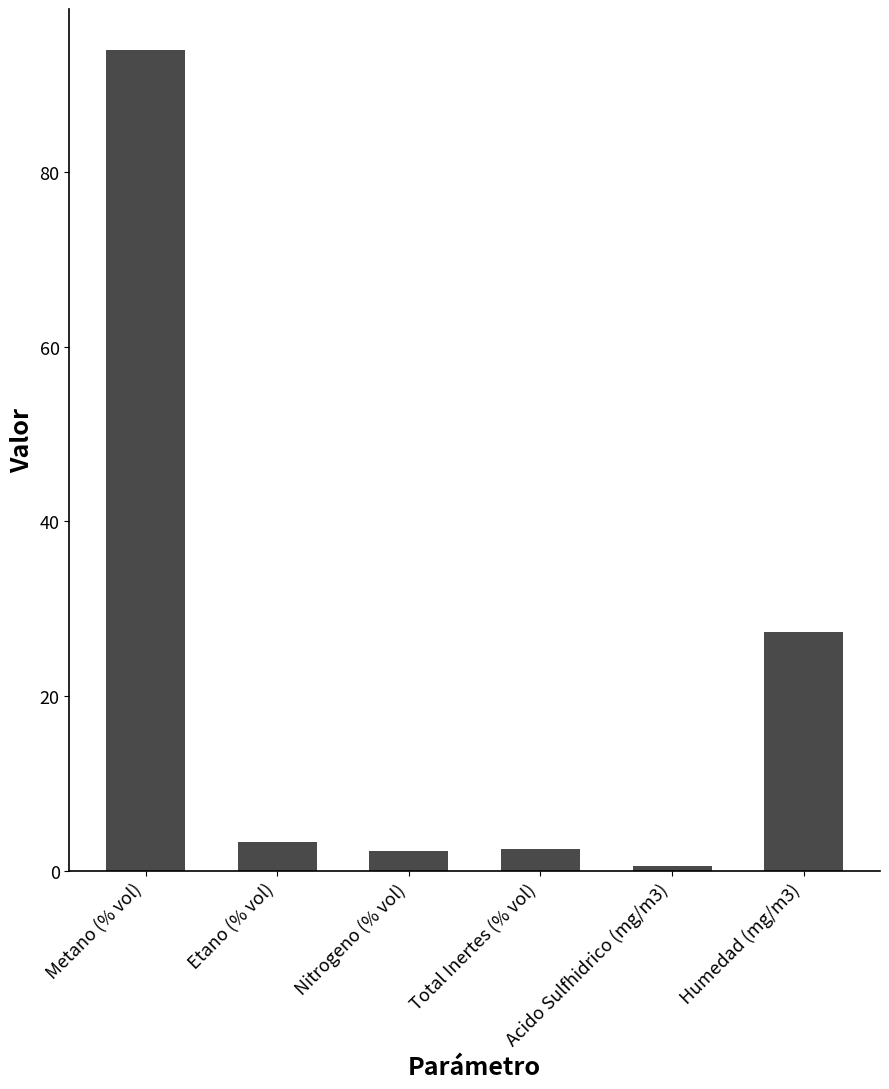

What is the difference between the maximum and minimum values?

93.5